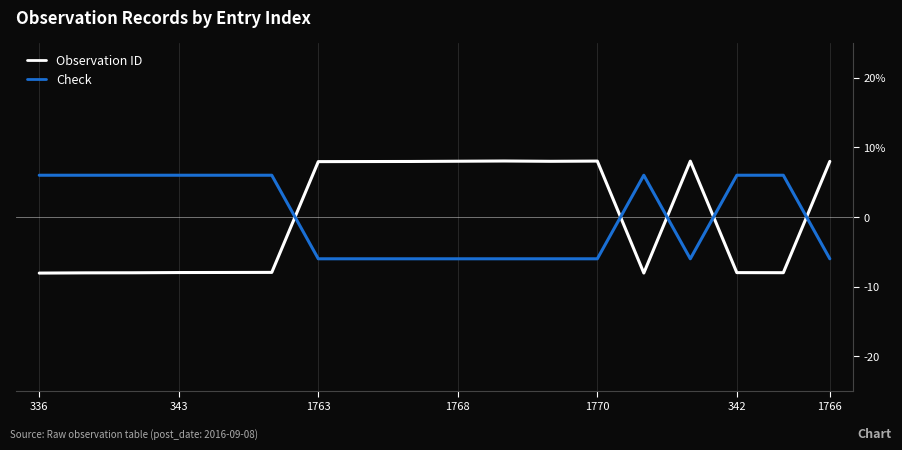

In Check, how many points are lower than both neighbors (excluding endpoints)?

1